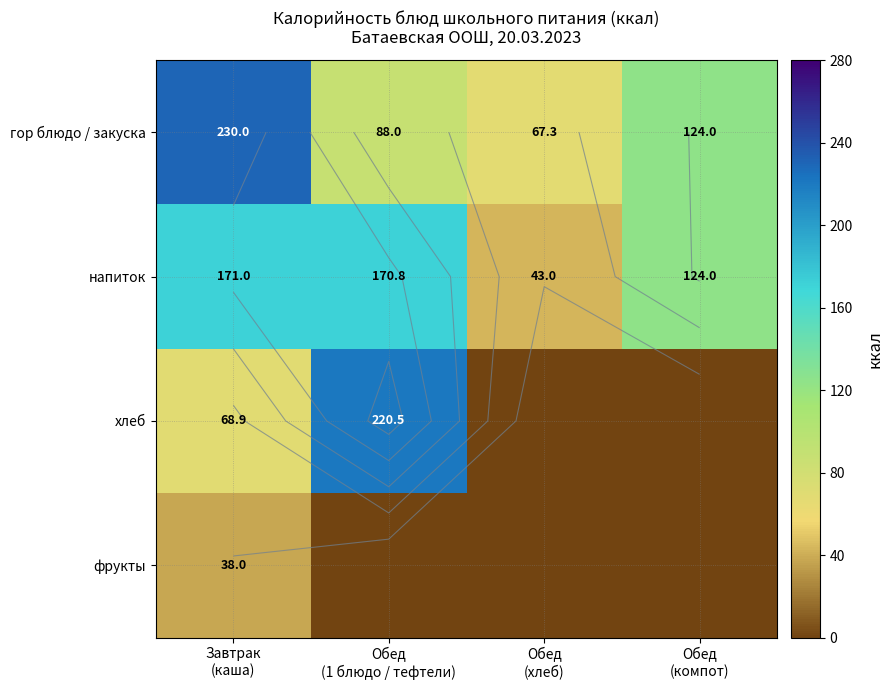

Which series has the largest range (max minus min)?

хлеб